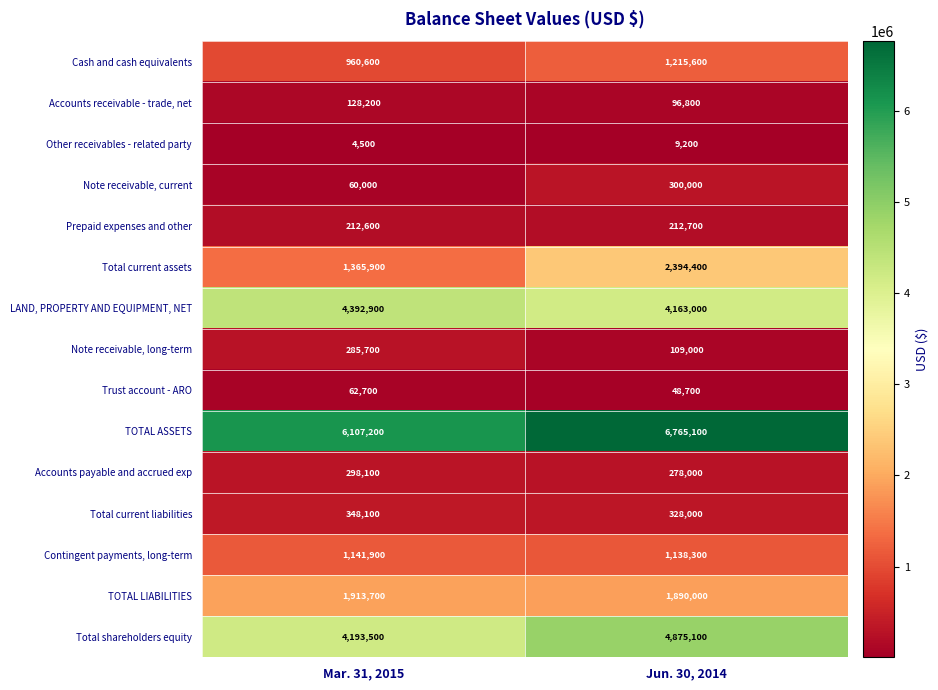

True or false: Total current assets has a value of 2091163 at Mar. 31, 2015.

False